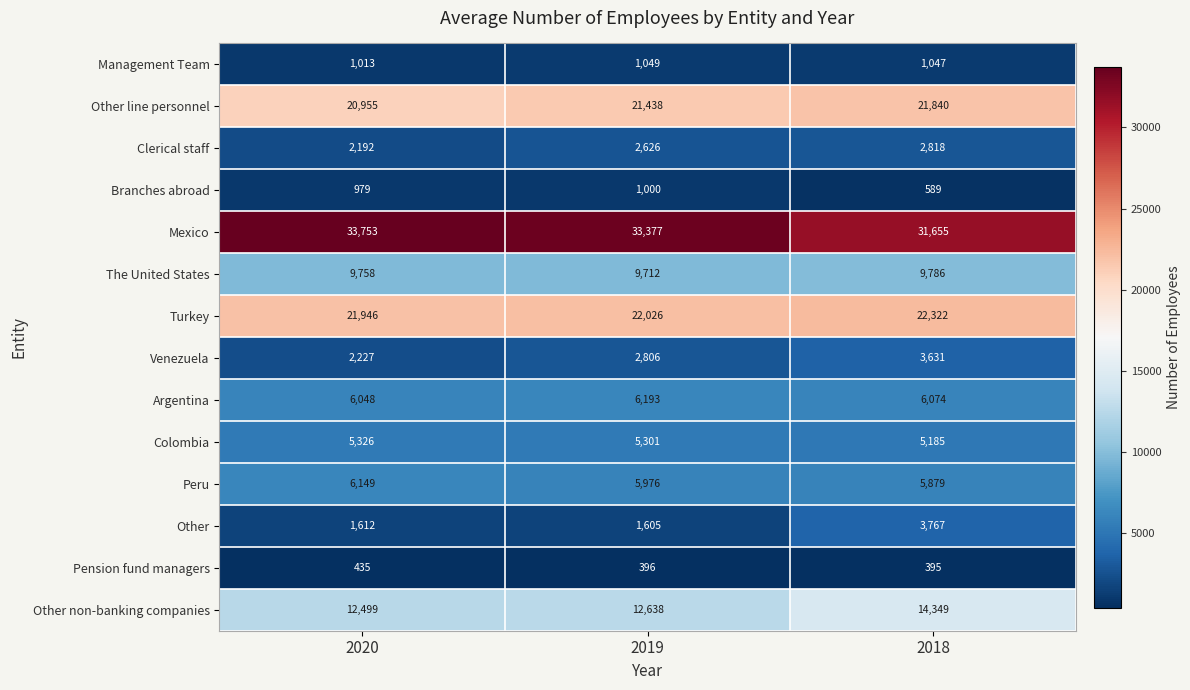

What is the difference between the highest and lowest values at 2018?

31260